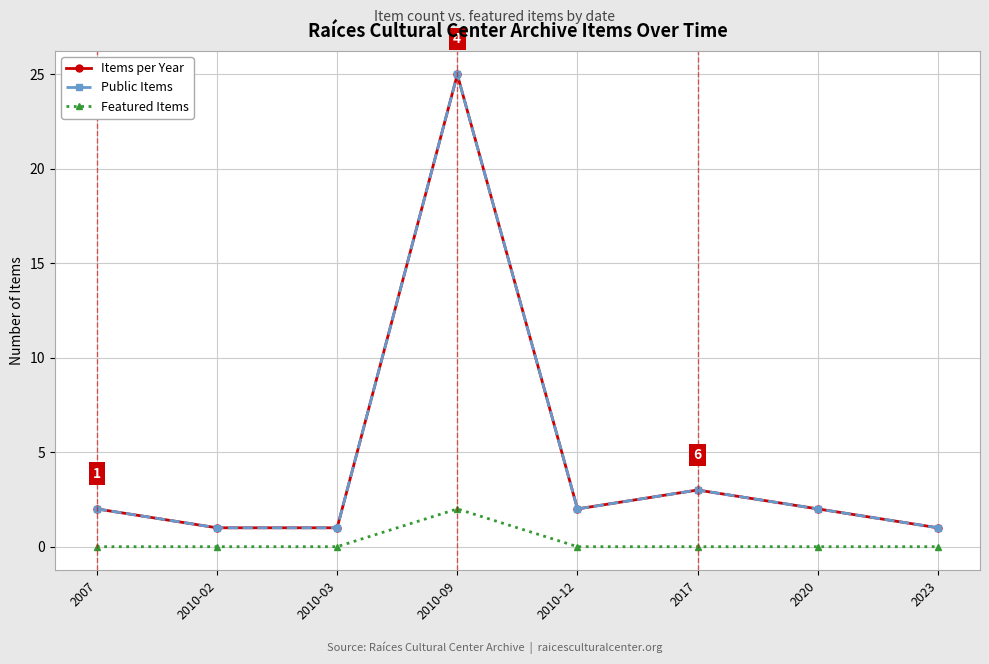

Is this an area chart (filled region under the line)?

No